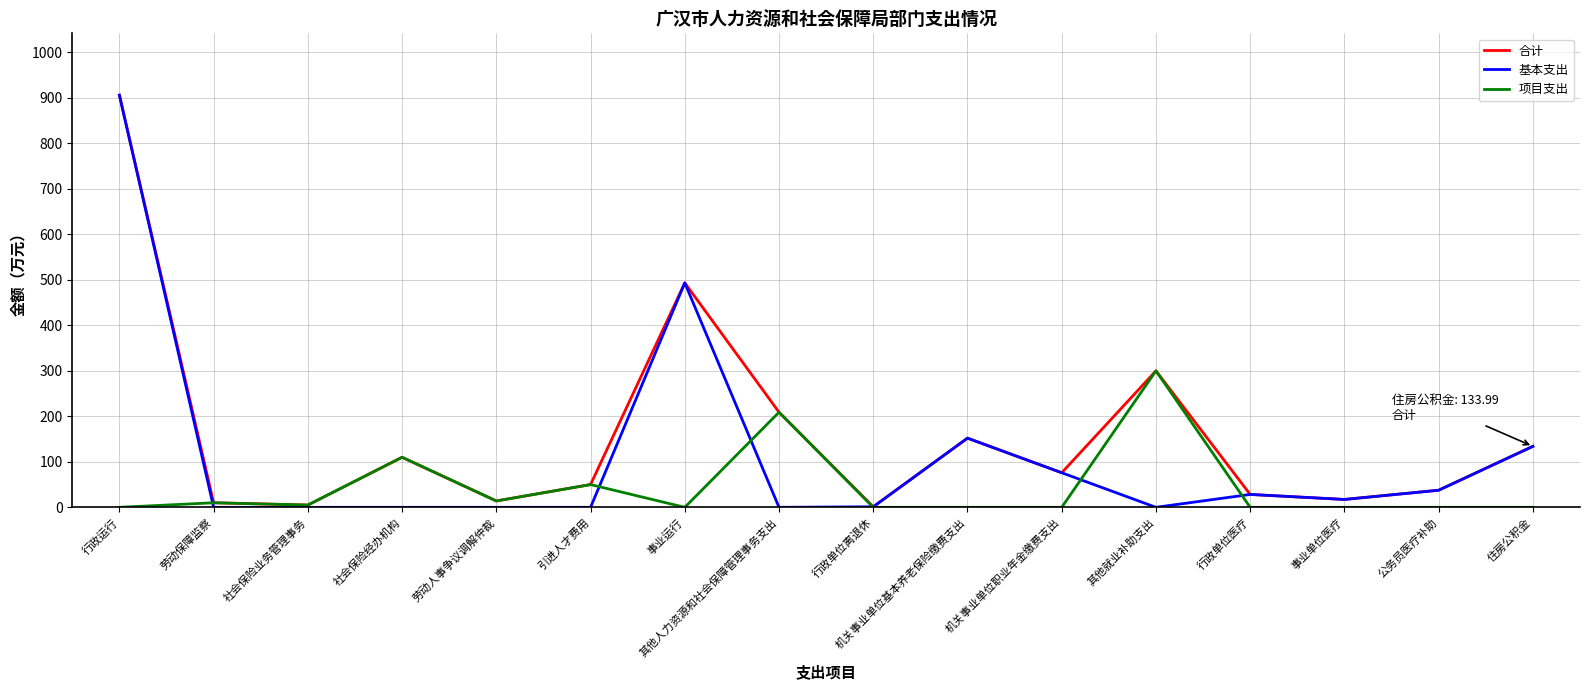

The 基本支出 series shows 1231.5 at 行政运行. True or false?

False